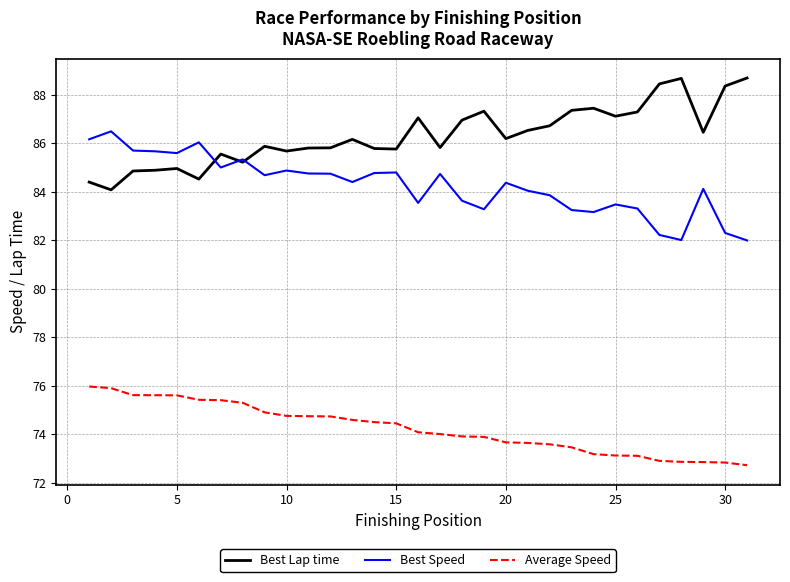

Which series has the largest total across all categories?

Best Lap time